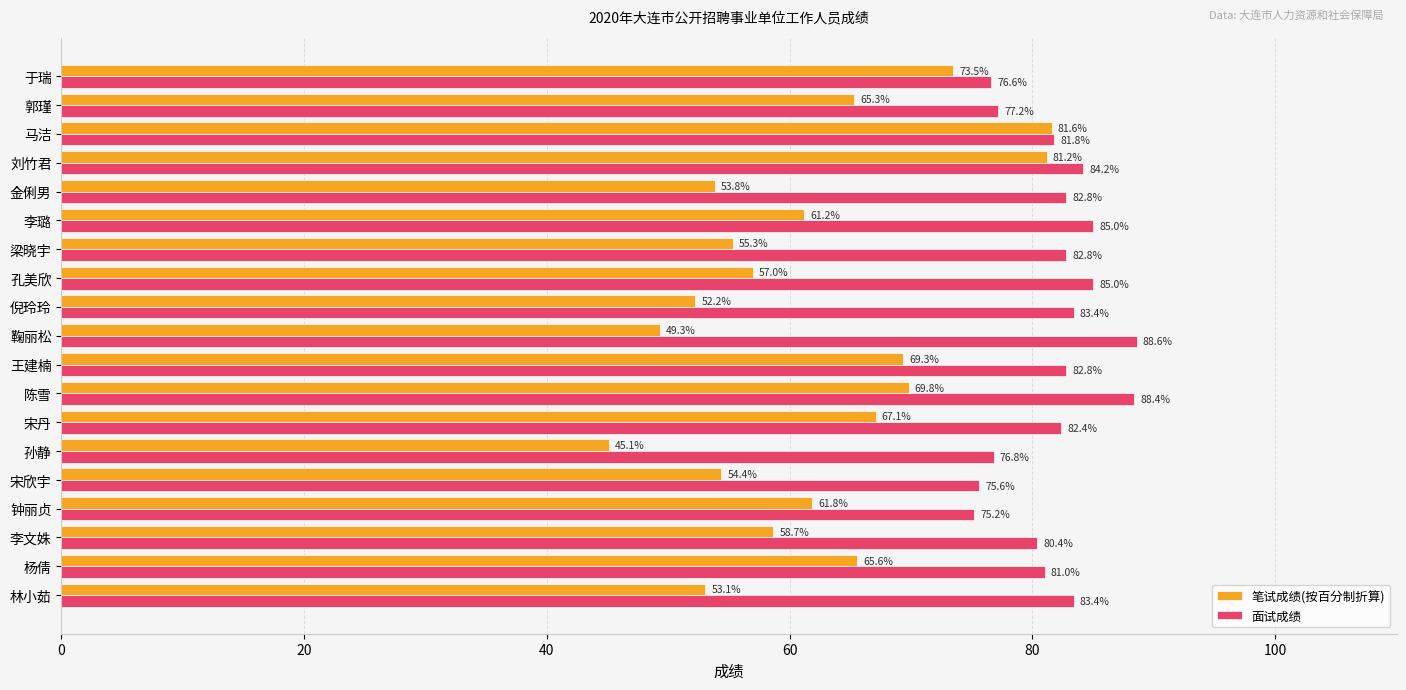

Between 陈雪 and 郭瑾, which series saw the biggest shift?

面试成绩